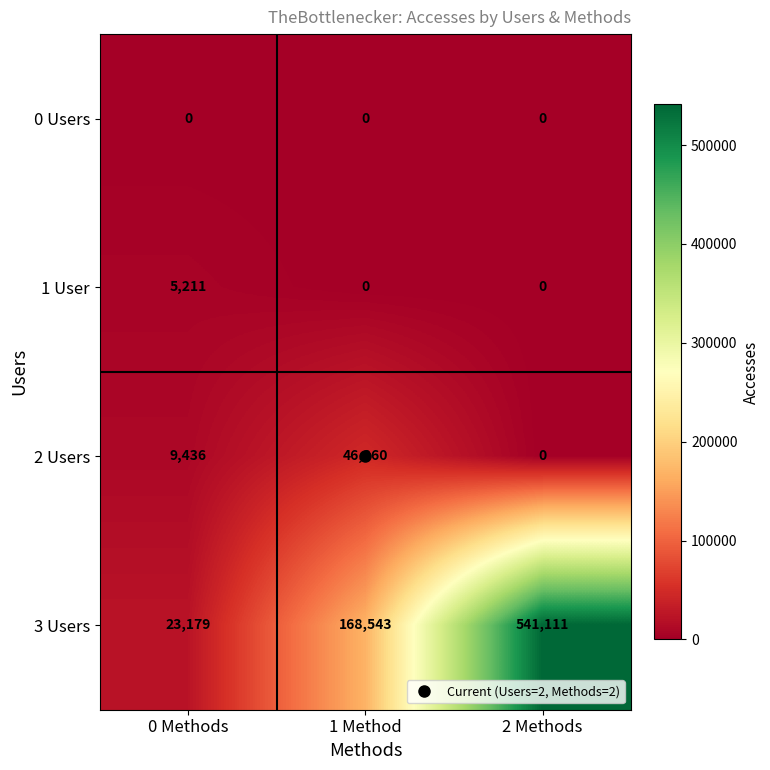

What is the maximum value shown in the chart?

541111